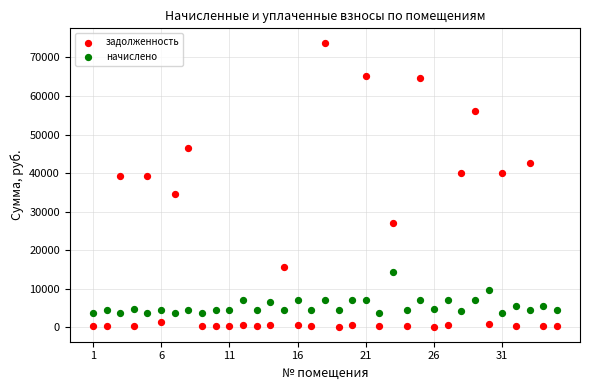

What are all the series names shown in the legend?

задолженность, начислено